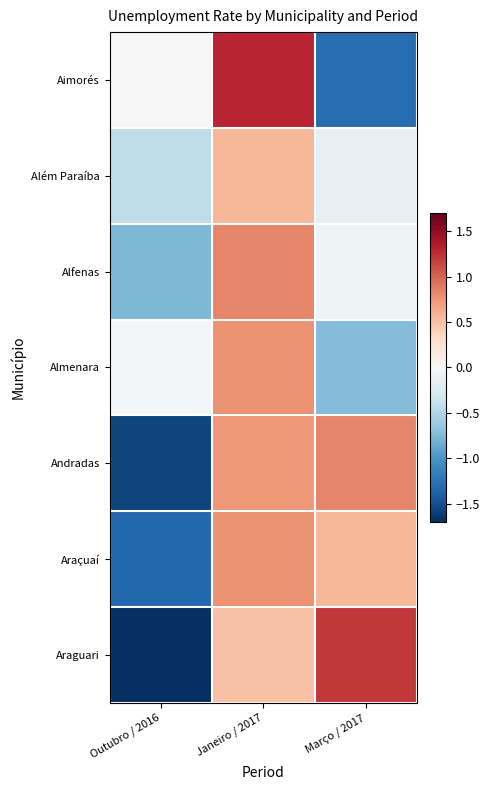

Reading right to left, extract all data points from this chart.

Aimorés: Março / 2017=-1.3	Janeiro / 2017=1.3	Outubro / 2016=0.0
Além Paraíba: Março / 2017=-0.1	Janeiro / 2017=0.6	Outubro / 2016=-0.4
Alfenas: Março / 2017=-0.1	Janeiro / 2017=0.8	Outubro / 2016=-0.8
Almenara: Março / 2017=-0.7	Janeiro / 2017=0.8	Outubro / 2016=-0.0
Andradas: Março / 2017=0.8	Janeiro / 2017=0.7	Outubro / 2016=-1.6
Araçuaí: Março / 2017=0.6	Janeiro / 2017=0.8	Outubro / 2016=-1.3
Araguari: Março / 2017=1.2	Janeiro / 2017=0.5	Outubro / 2016=-1.7